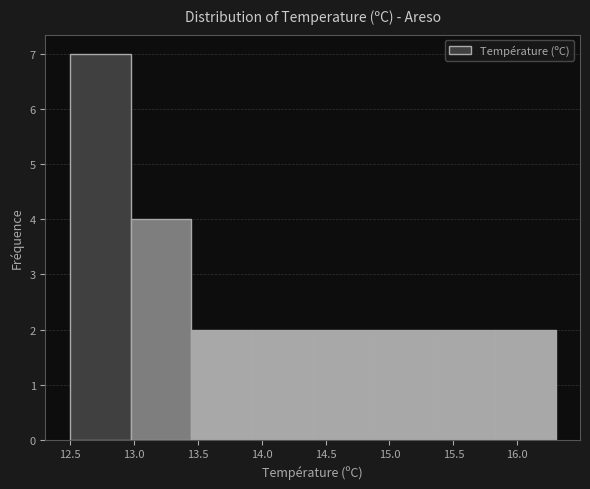

Reading left to right, transcribe this chart: for each bar, give the range it covers on the x-axis and its height. Neither the bar edges nor the heights are printed on the chart, so give them approximately, as read against the axes.

12.500 to 12.975: 7
12.975 to 13.450: 4
13.450 to 13.925: 2
13.925 to 14.400: 2
14.400 to 14.875: 2
14.875 to 15.350: 2
15.350 to 15.825: 2
15.825 to 16.300: 2